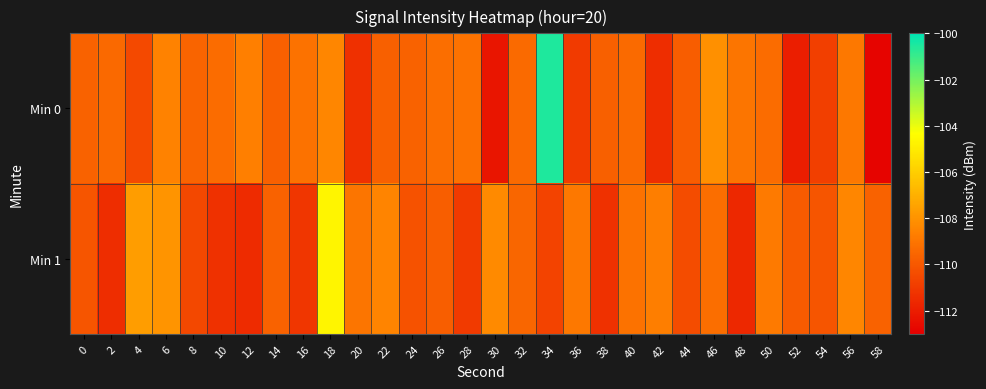

Reading left to right, what are all the values shown in this chart?

Min 0: 0=-109.6	2=-109.4	4=-110.5	6=-108.5	8=-109.5	10=-109.3	12=-108.6	14=-109.7	16=-109.1	18=-108.4	20=-111.3	22=-109.7	24=-109.6	26=-109.2	28=-109.1	30=-112.3	32=-109.4	34=-100.6	36=-111.0	38=-109.7	40=-109.4	42=-111.5	44=-109.8	46=-108.1	48=-109.0	50=-109.3	52=-111.9	54=-110.8	56=-108.9	58=-112.8
Min 1: 0=-110.1	2=-111.5	4=-107.6	6=-107.9	8=-110.5	10=-111.3	12=-111.5	14=-109.6	16=-111.1	18=-104.6	20=-109.0	22=-108.5	24=-110.2	26=-109.8	28=-111.0	30=-108.3	32=-109.5	34=-110.7	36=-108.9	38=-111.3	40=-109.1	42=-108.7	44=-110.4	46=-109.2	48=-111.6	50=-108.8	52=-109.9	54=-110.1	56=-108.4	58=-109.6